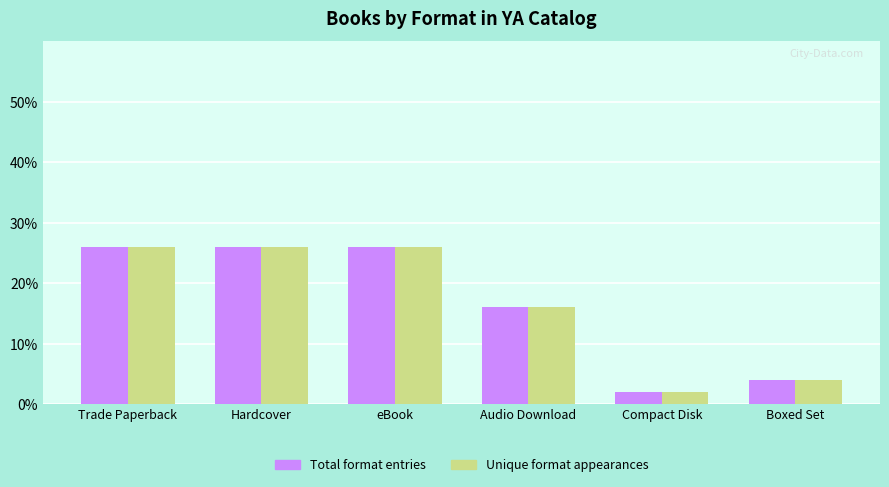

How many bars are there in total?

12